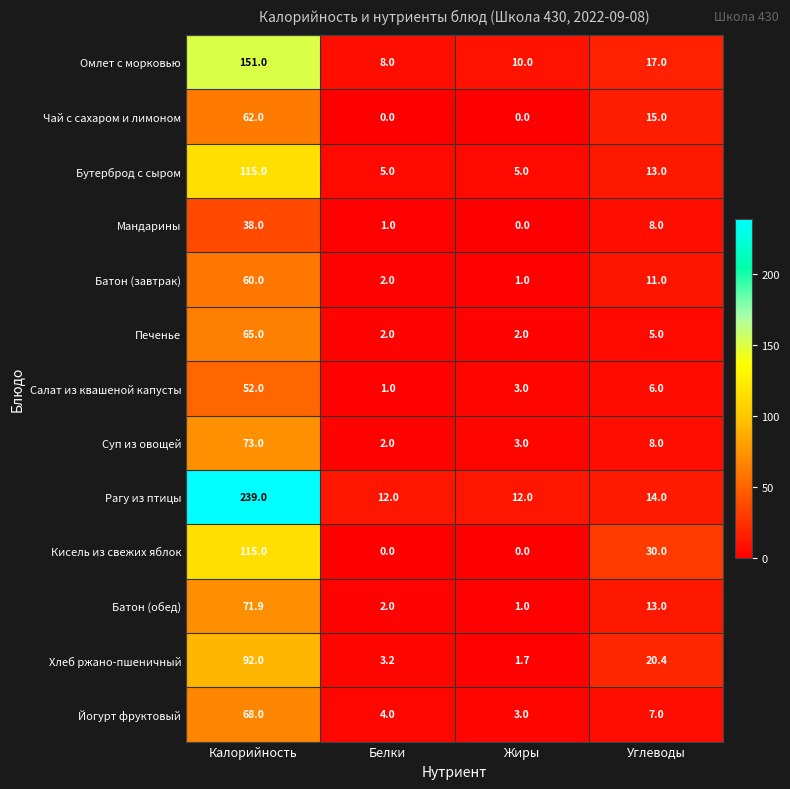

How many distinct data groups are displayed?

13